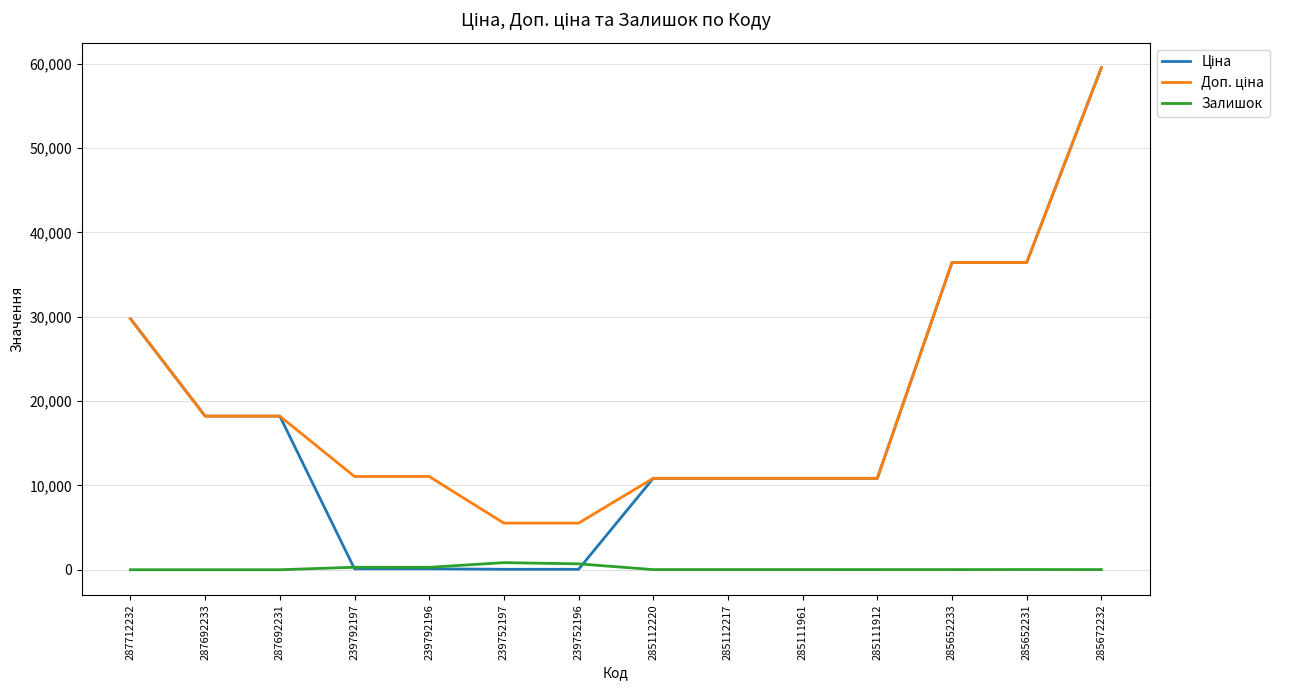

What is the maximum value shown in the chart?

59523.0